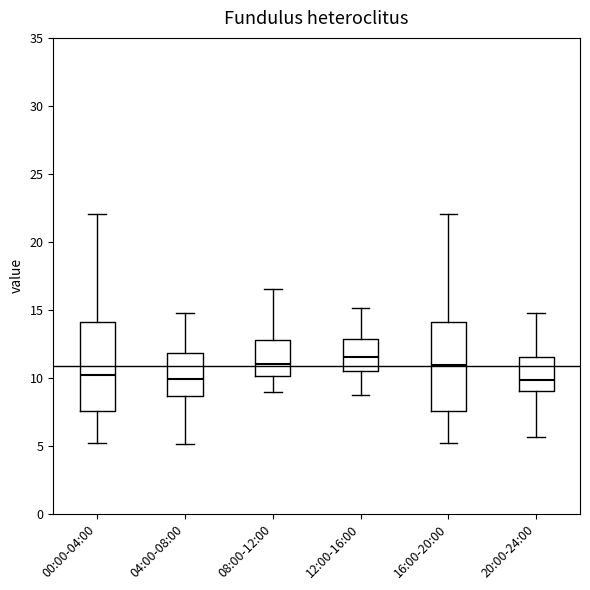

Where does the median line of the box for 12:00-16:00 sit on the y-axis? The values are not printed on the chart, so give them approximately, as read against the axis.

11.5